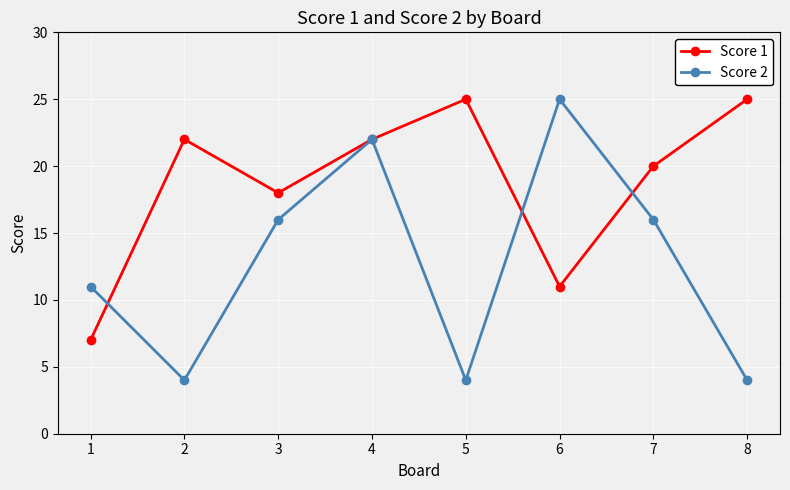

At which category is the sum across all series the highest?

4